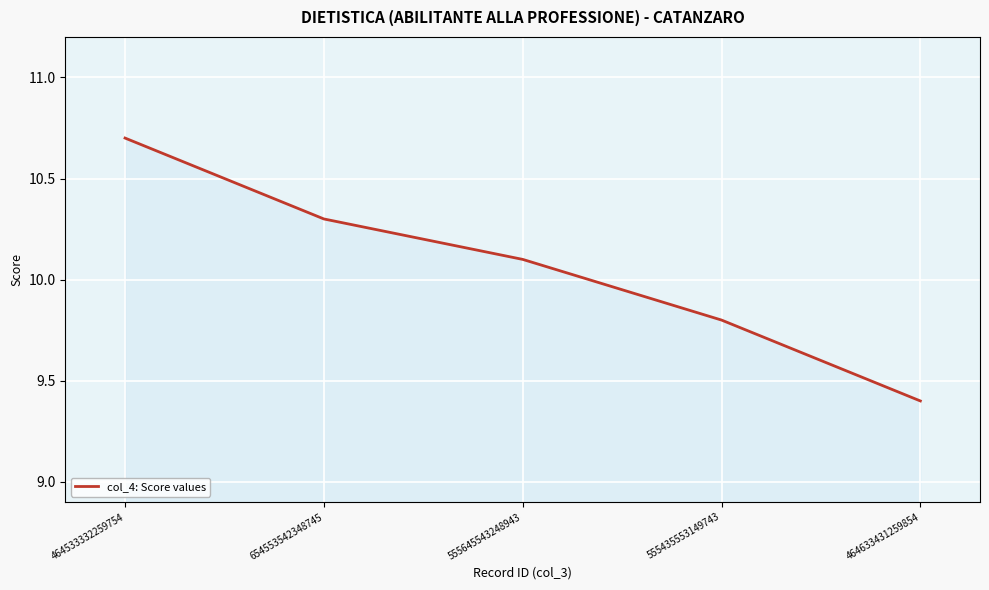

Reading right to left, what are all the values shown in this chart?

464633431259854=9.4	555435553149743=9.8	555645543248943=10.1	654553542348745=10.3	464533332259754=10.7